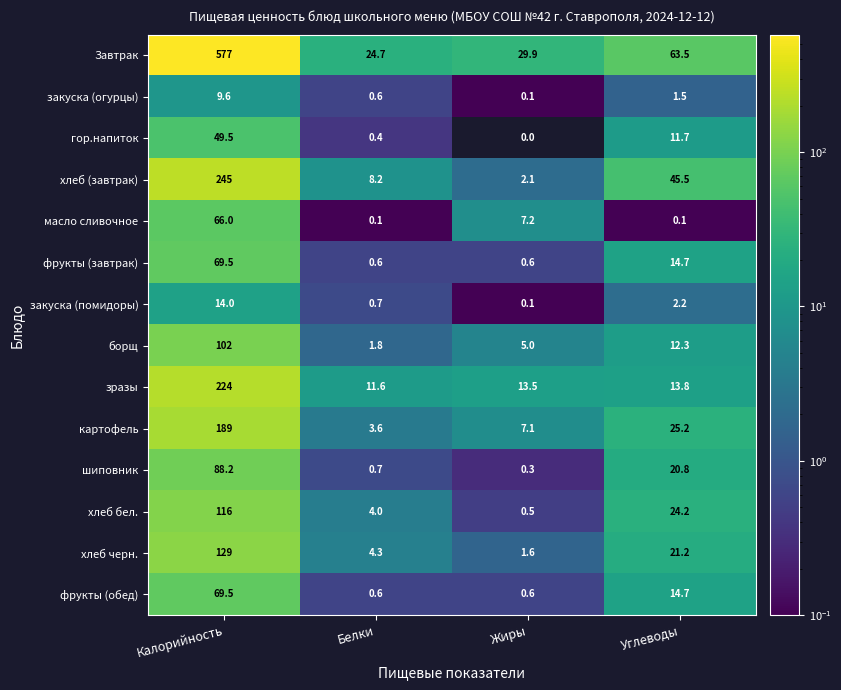

What is the sum of all фрукты (завтрак) values?

85.4